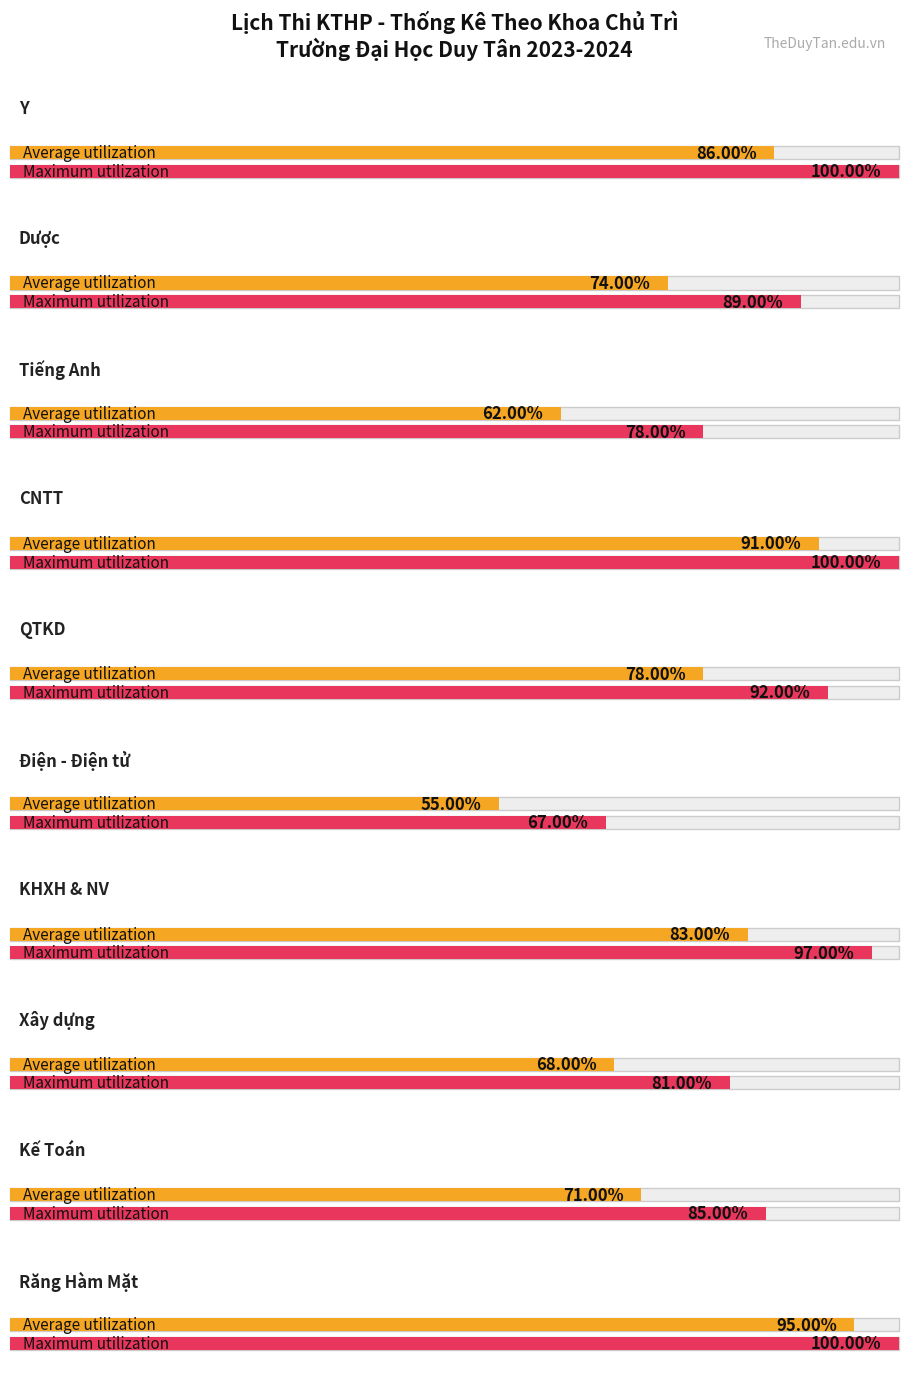

Which series has the widest spread of values?

Average utilization